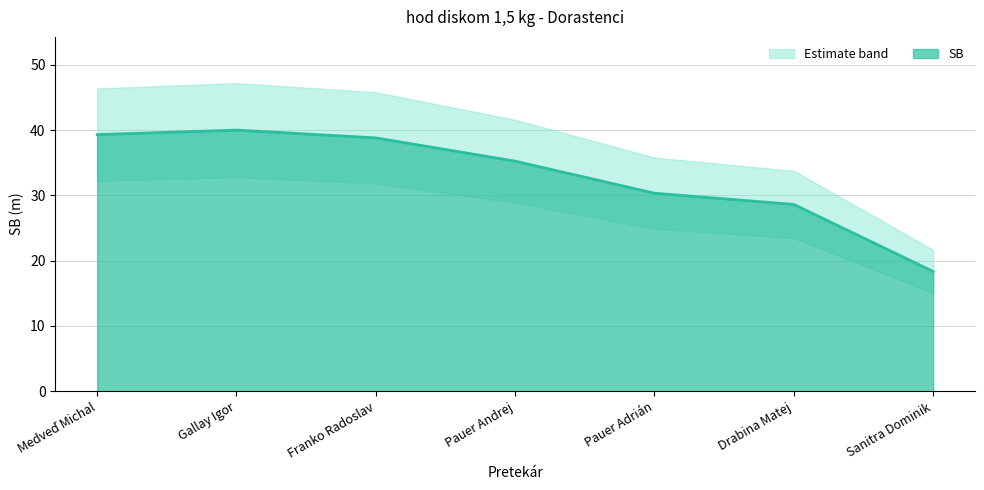

Which category has the lowest value in the SB series?

Sanitra Dominik